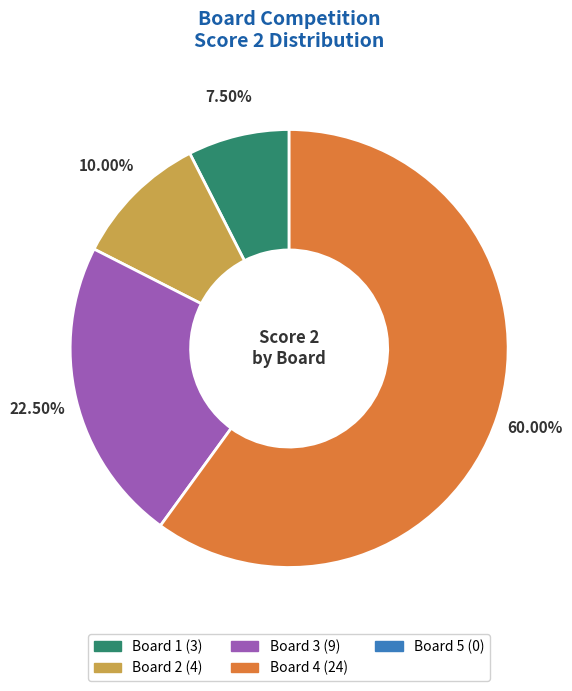

How many slices are in this pie chart?

4